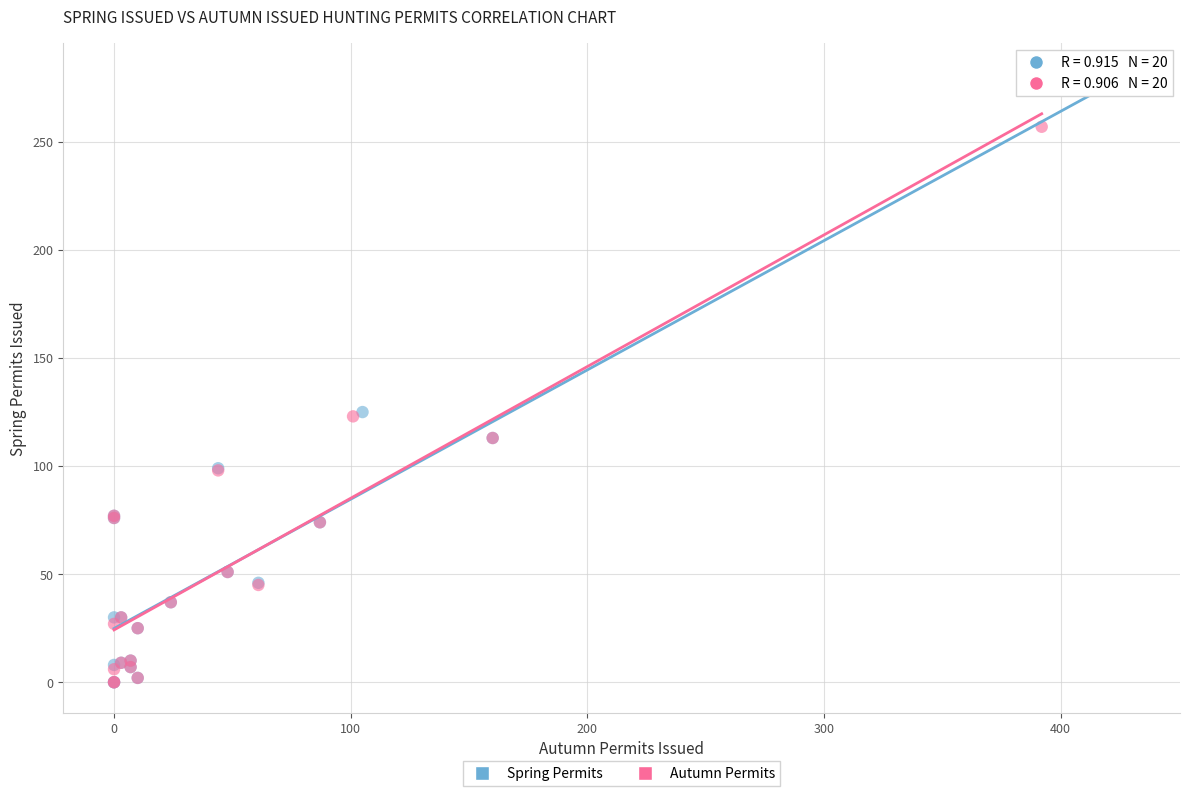

Which series reaches the maximum Y coordinate?

Spring Permits